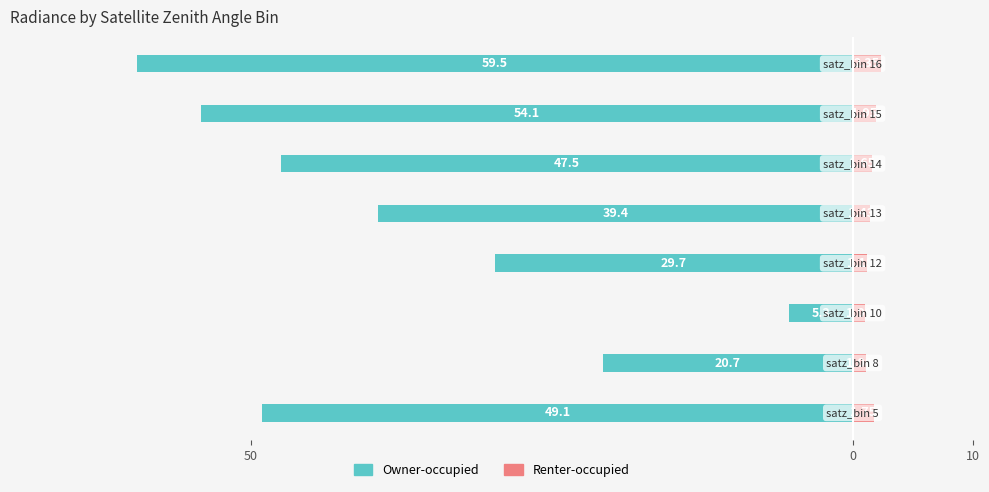

How many data points in Owner-occupied are above -39?

3